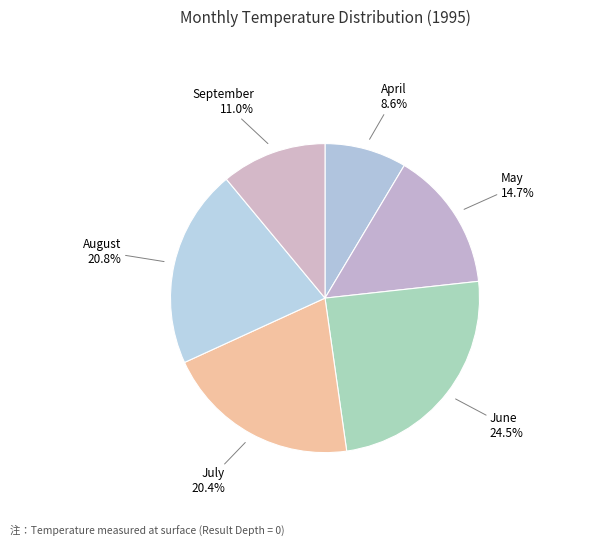

How many slices are in this pie chart?

6